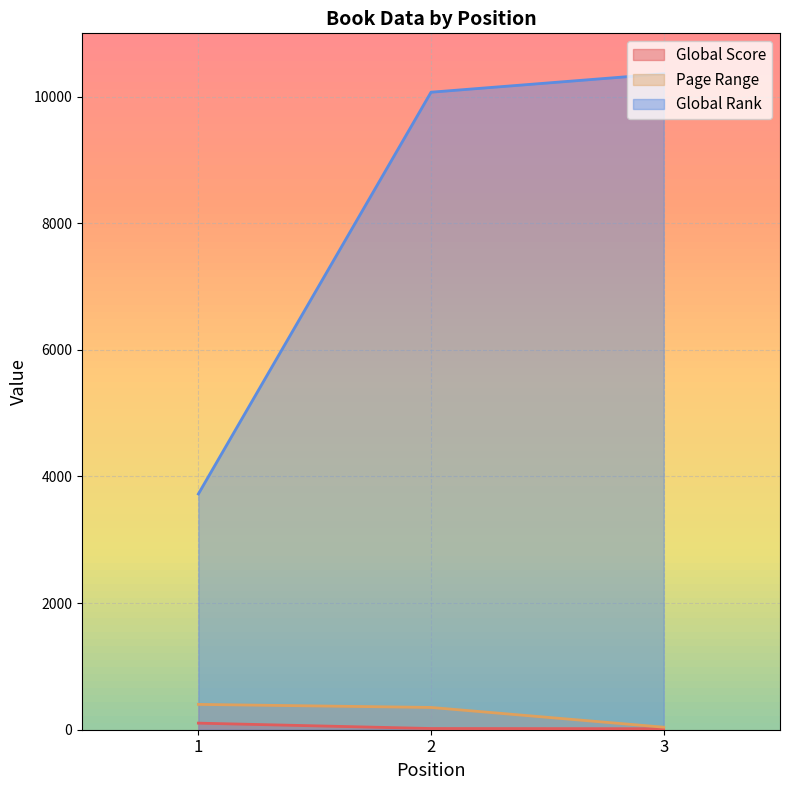

What are all the series names shown in the legend?

Global Score, Page Range, Global Rank